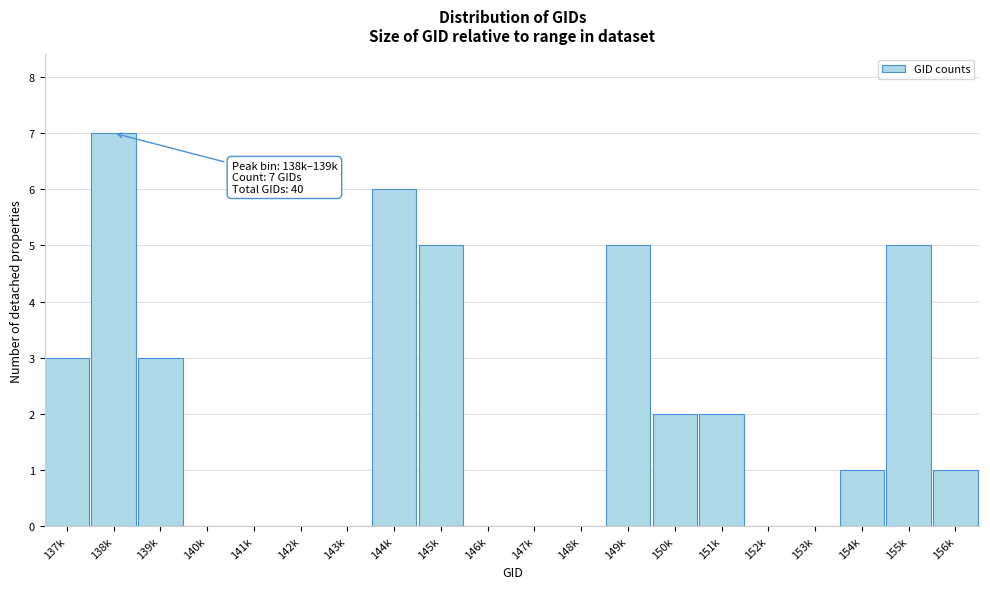

Reading left to right, what are all the values shown in this chart?

137k=3	138k=7	139k=3	140k=0	141k=0	142k=0	143k=0	144k=6	145k=5	146k=0	147k=0	148k=0	149k=5	150k=2	151k=2	152k=0	153k=0	154k=1	155k=5	156k=1